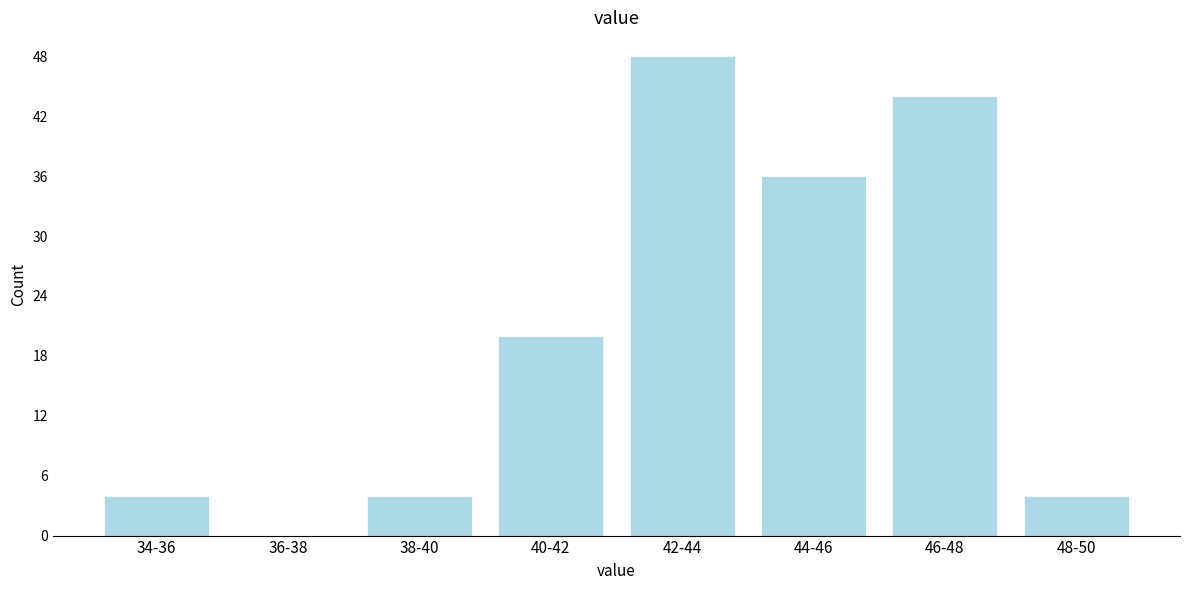

Reading right to left, transcribe all the data shown in this chart.

48-50=4	46-48=44	44-46=36	42-44=48	40-42=20	38-40=4	36-38=0	34-36=4